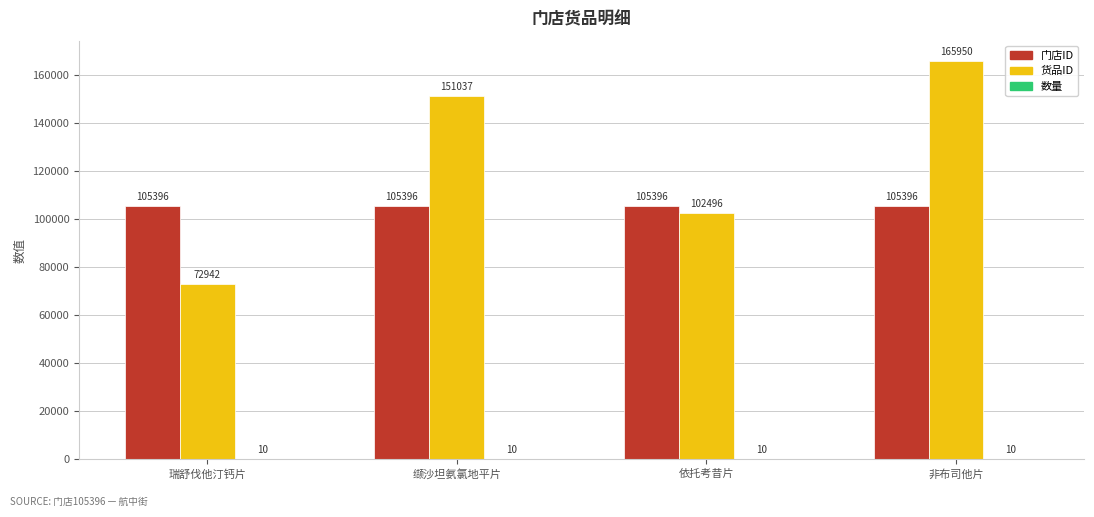

Which series has the largest total across all categories?

货品ID